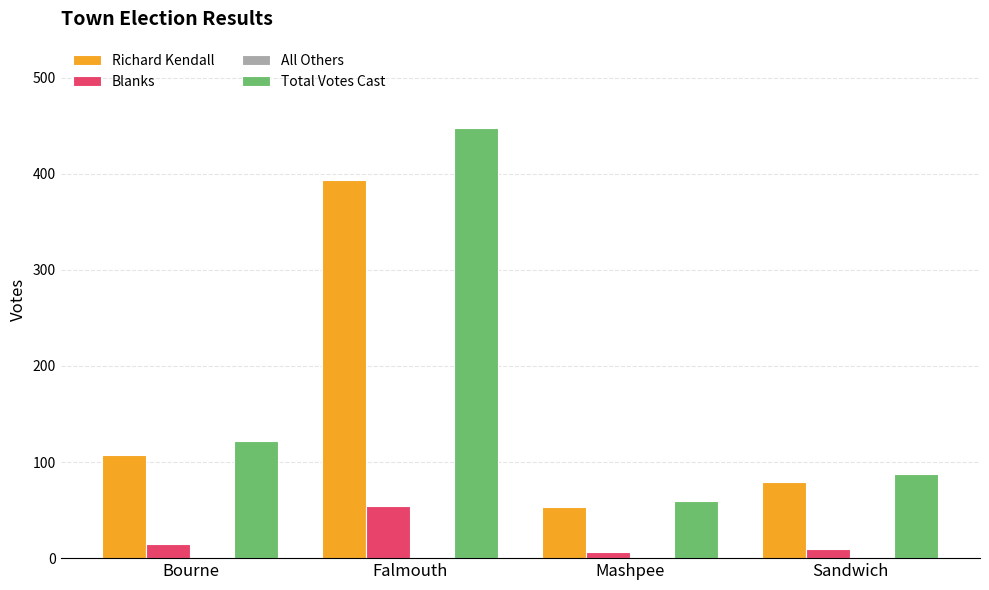

How many data points in Blanks are less than 15?

2